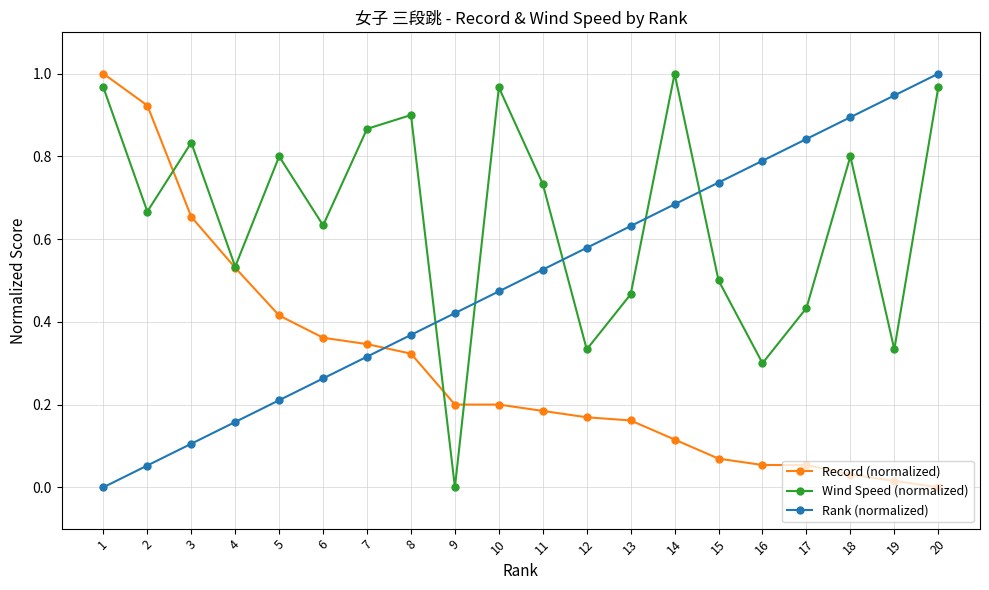

How many positive values does the Wind Speed (normalized) series have?

19